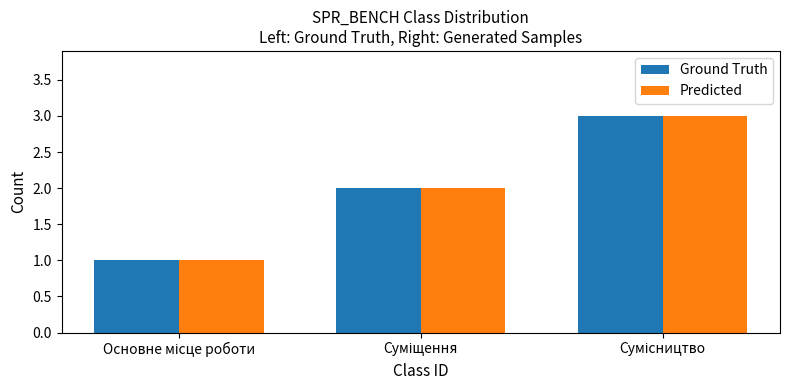

What is the difference between the maximum and second lowest values in the Ground Truth series?

1